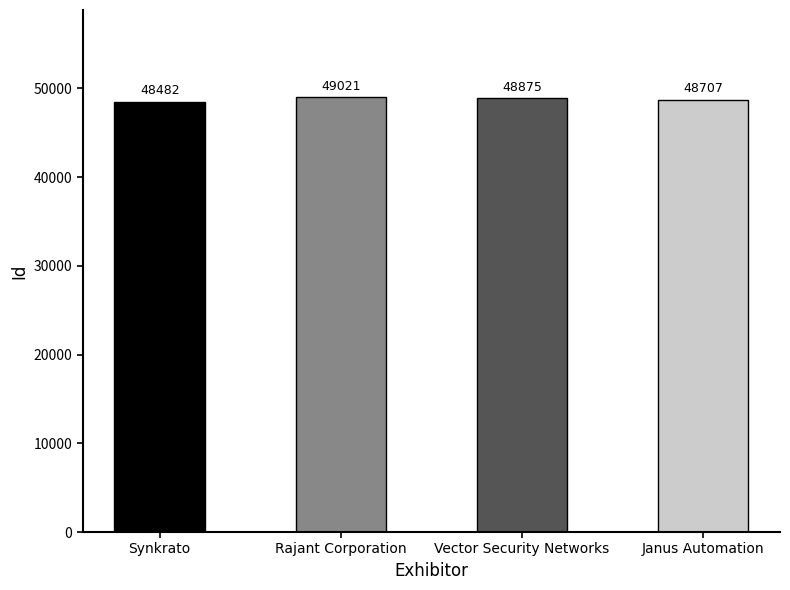

Reading right to left, what are all the values shown in this chart?

Janus Automation=48707	Vector Security Networks=48875	Rajant Corporation=49021	Synkrato=48482